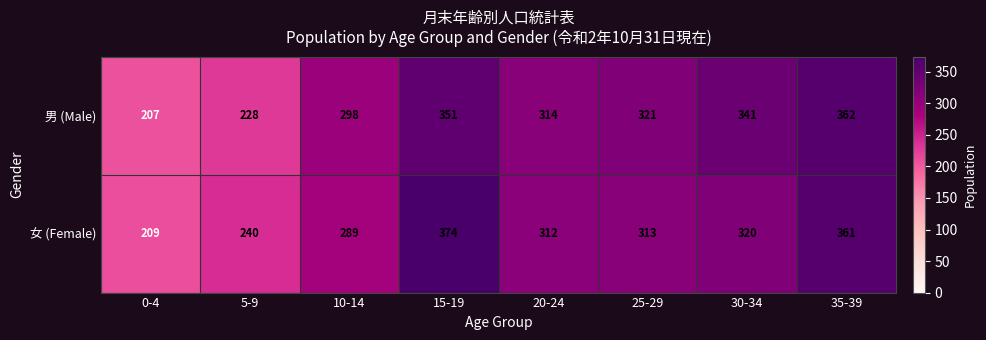

At which category does the chart reach its peak across all series?

15-19